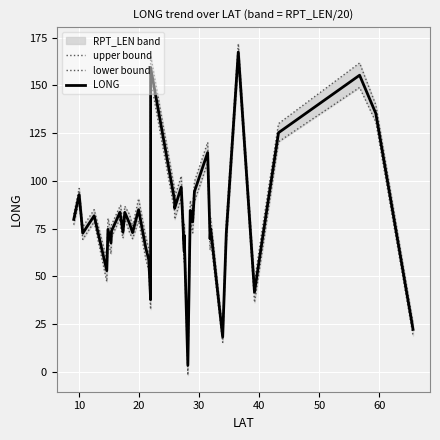

Is this an area chart (filled region under the line)?

No